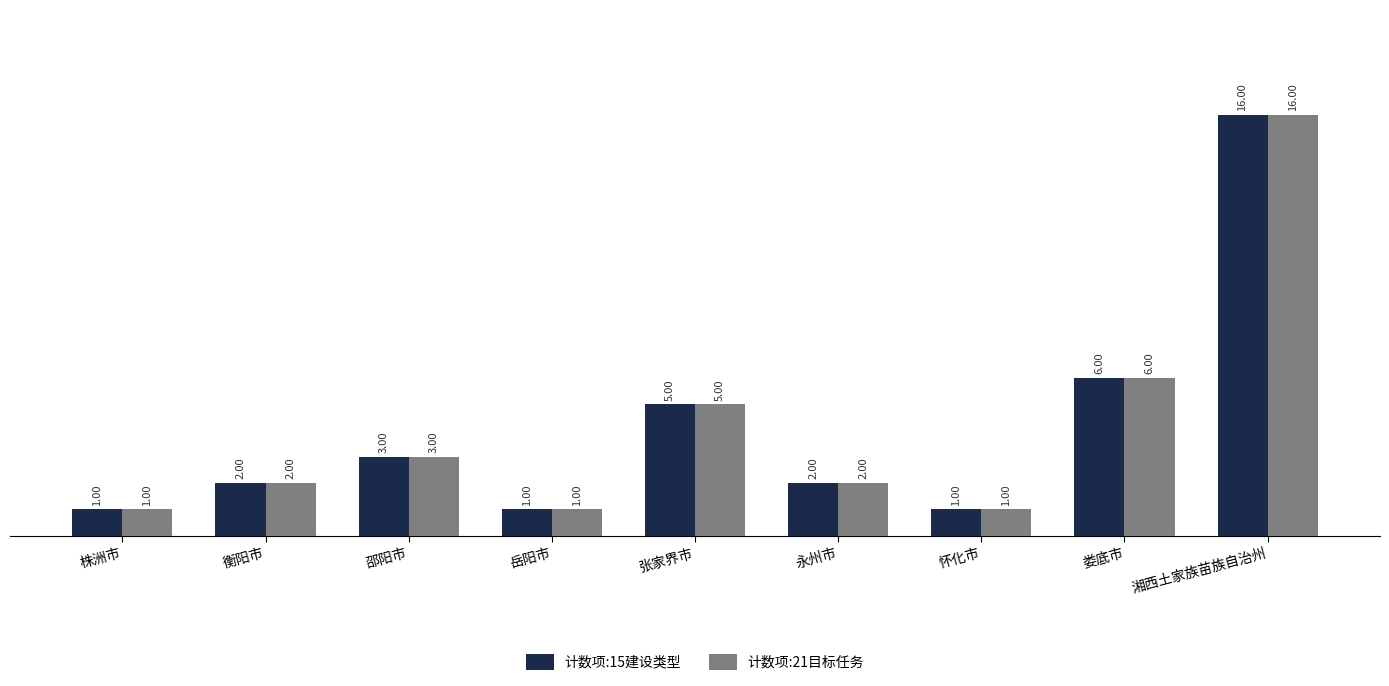

How many data points in 计数项:15建设类型 are less than 2?

3